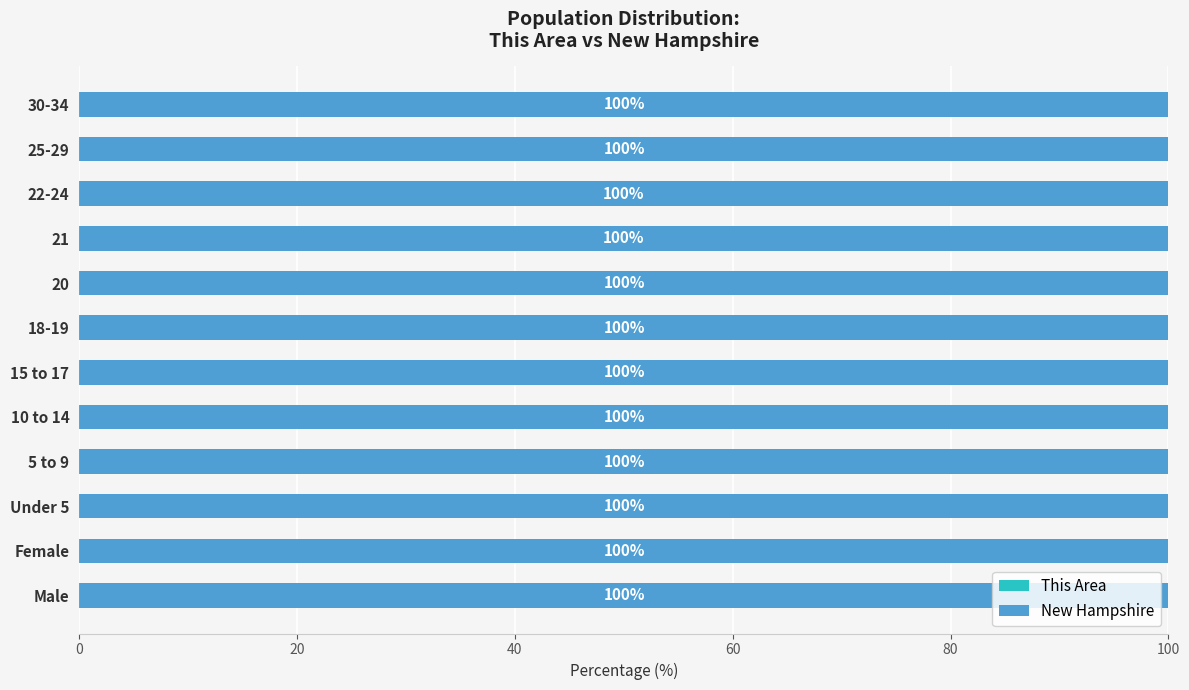

What is the total value across all series at 25-29?

100.0